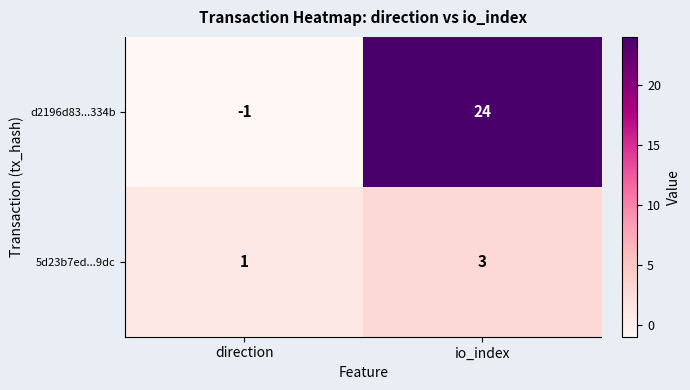

Is it true that d2196d83...334b equals 0 at direction?

False